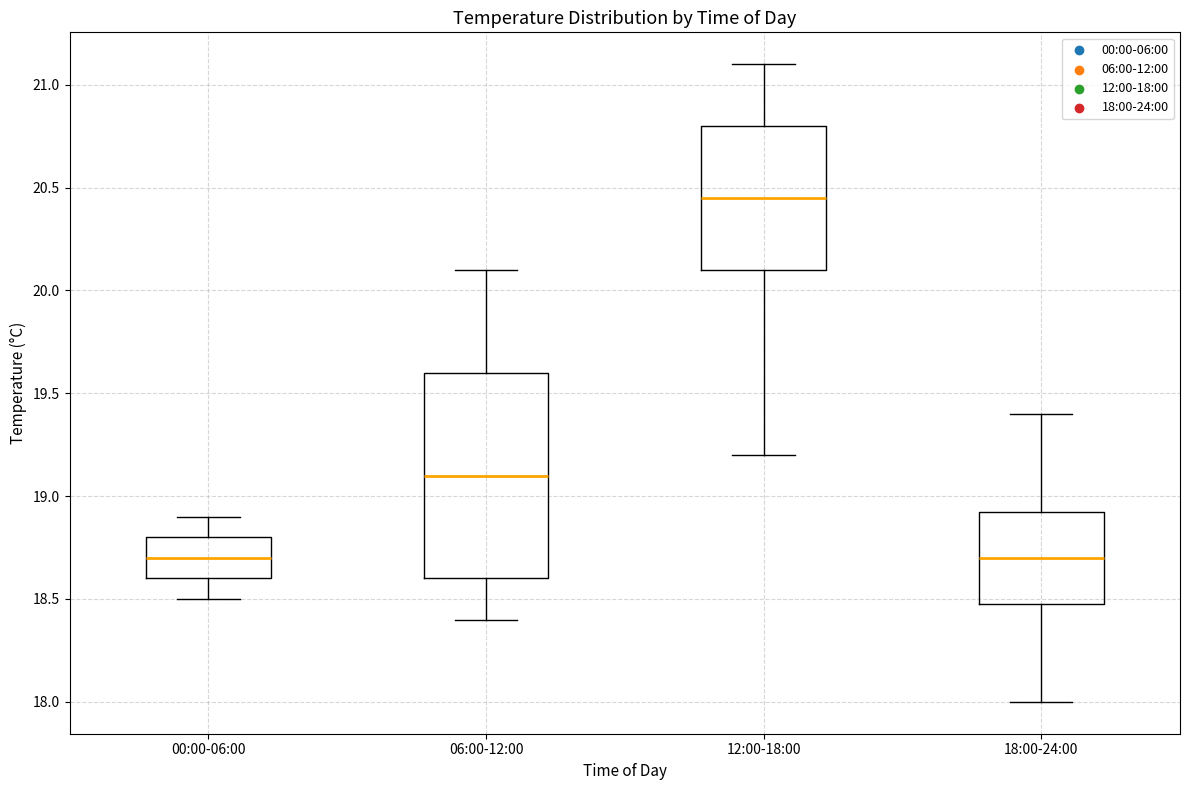

Which box has the highest median line?

12:00-18:00